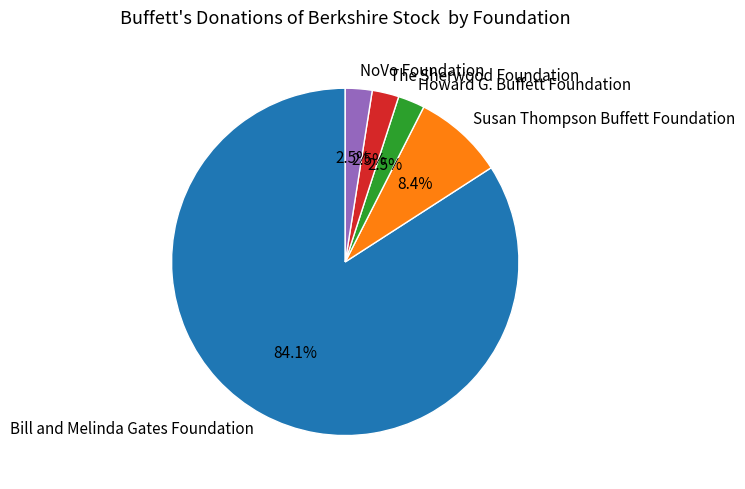

Do NoVo Foundation and Susan Thompson Buffett Foundation together represent more than half of the pie?

No